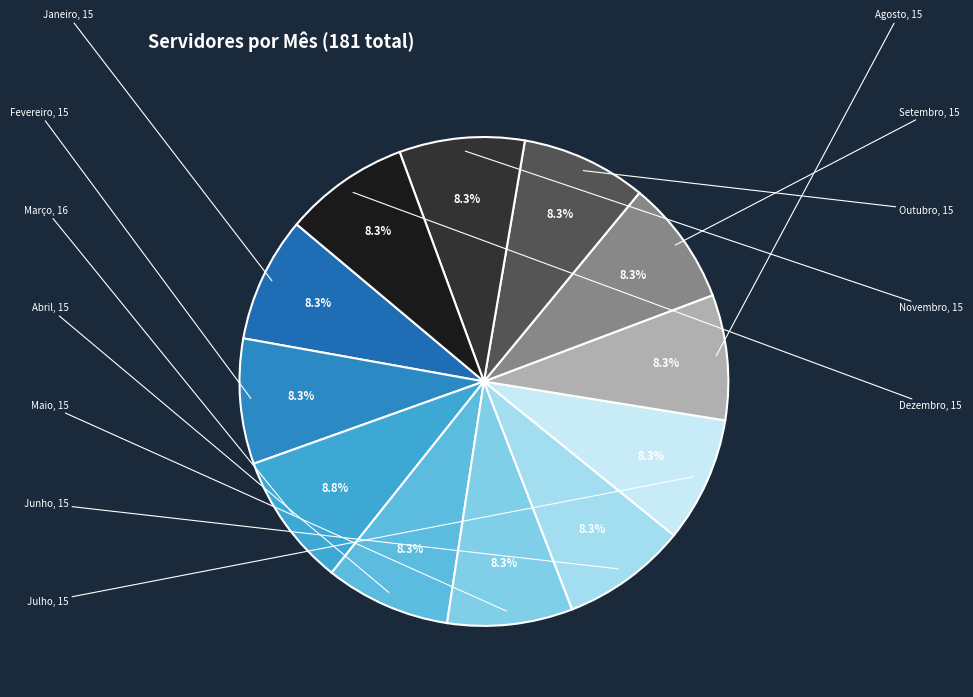

What is the largest slice in the pie chart?

Março